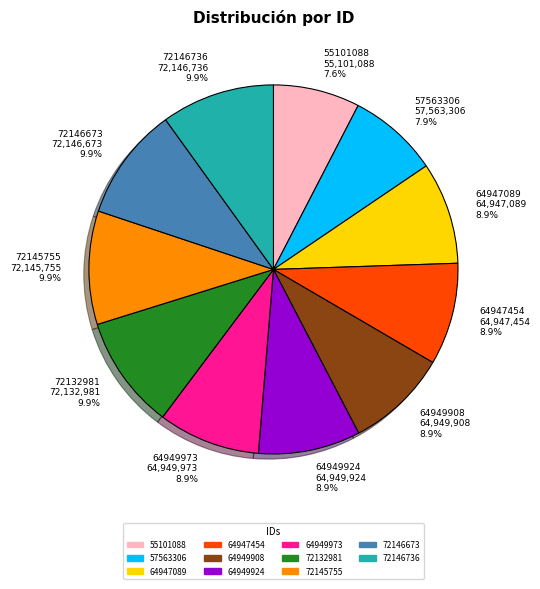

How many segments does this pie chart have?

11